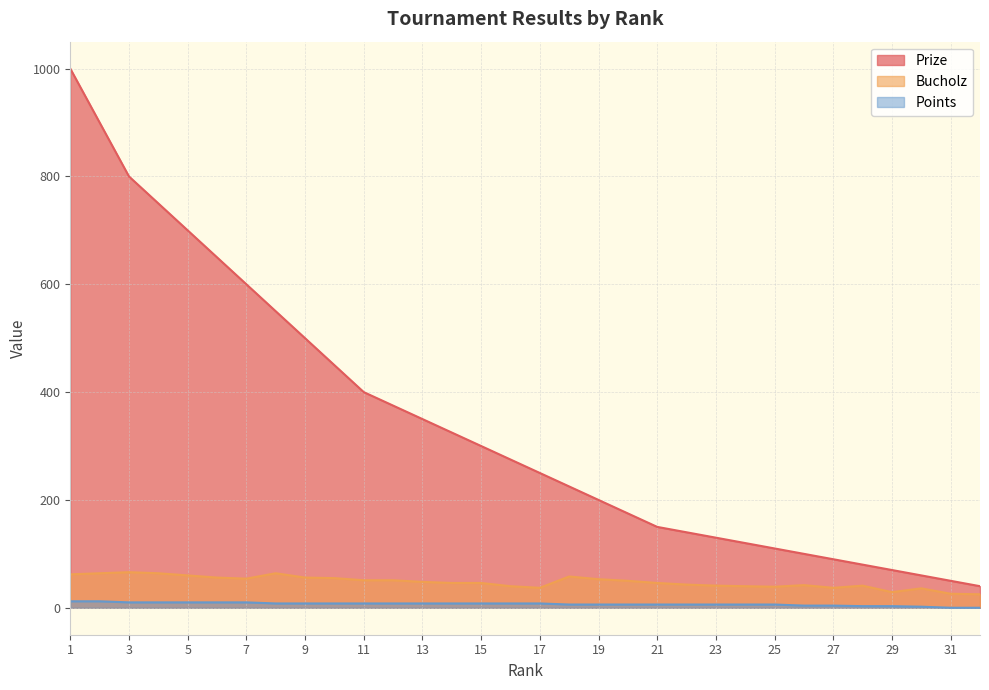

What is the value of the Prize point at the 12th from the left?

375